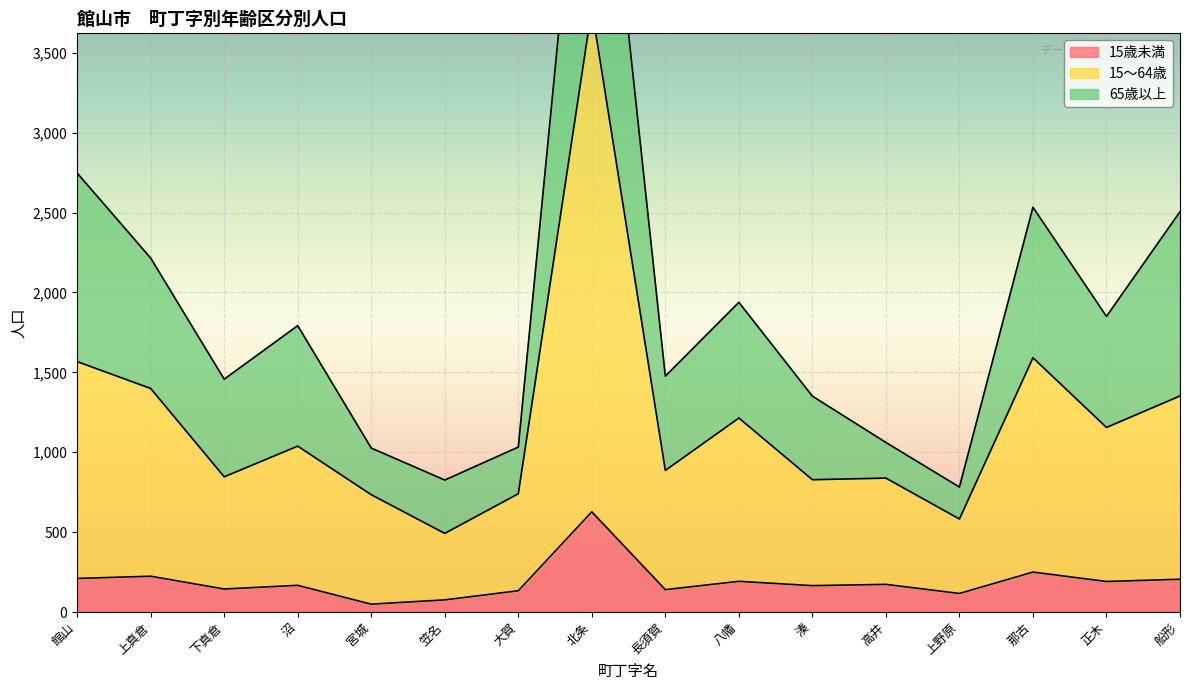

What is the difference between the maximum and minimum values in the 15～64歳 series?

3284